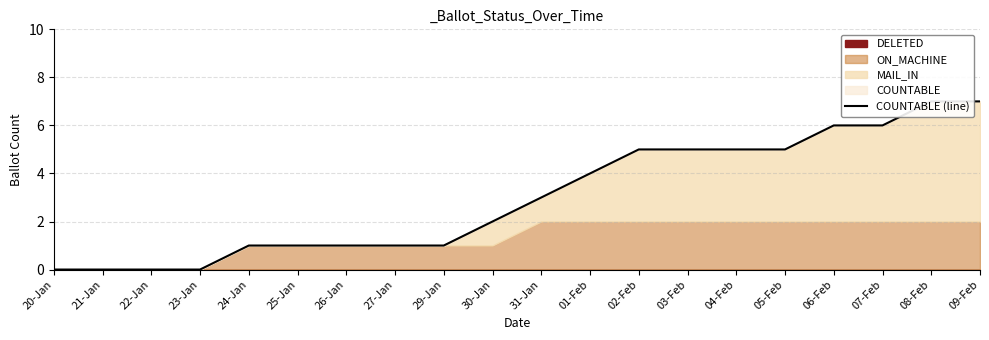

What is the greatest value displayed?

7